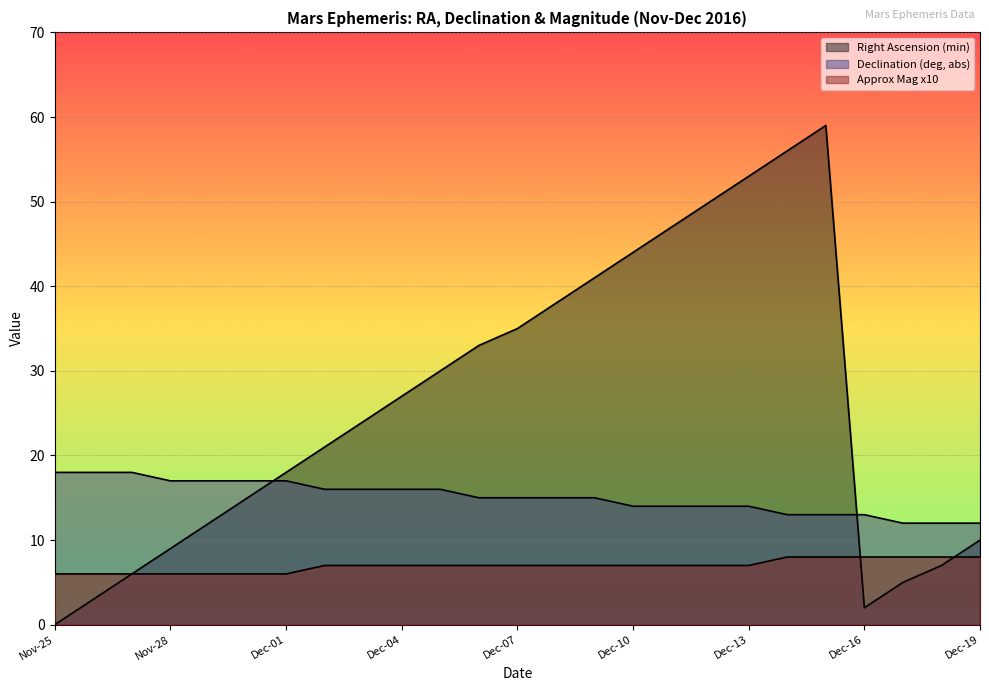

Between Nov-26 and Dec-06, which is larger?

Dec-06